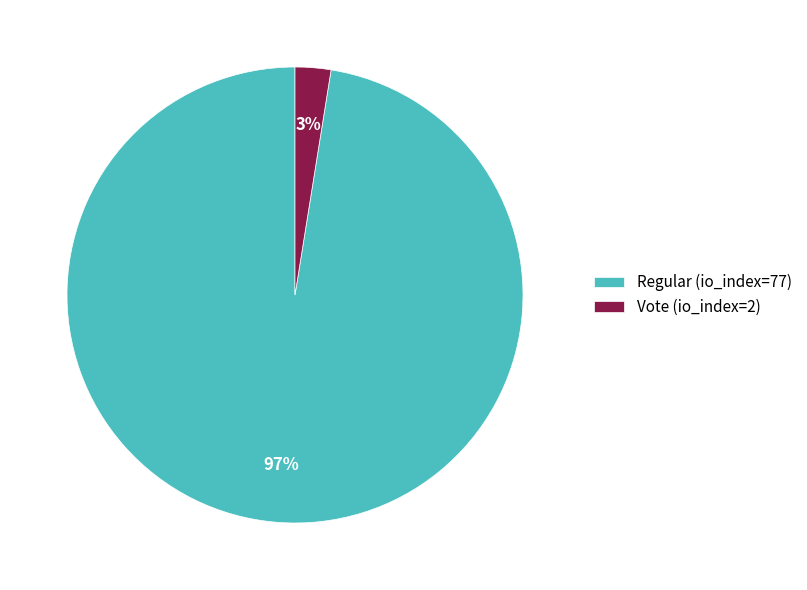

Does Regular (io_index=77) account for over 50% of the chart?

Yes